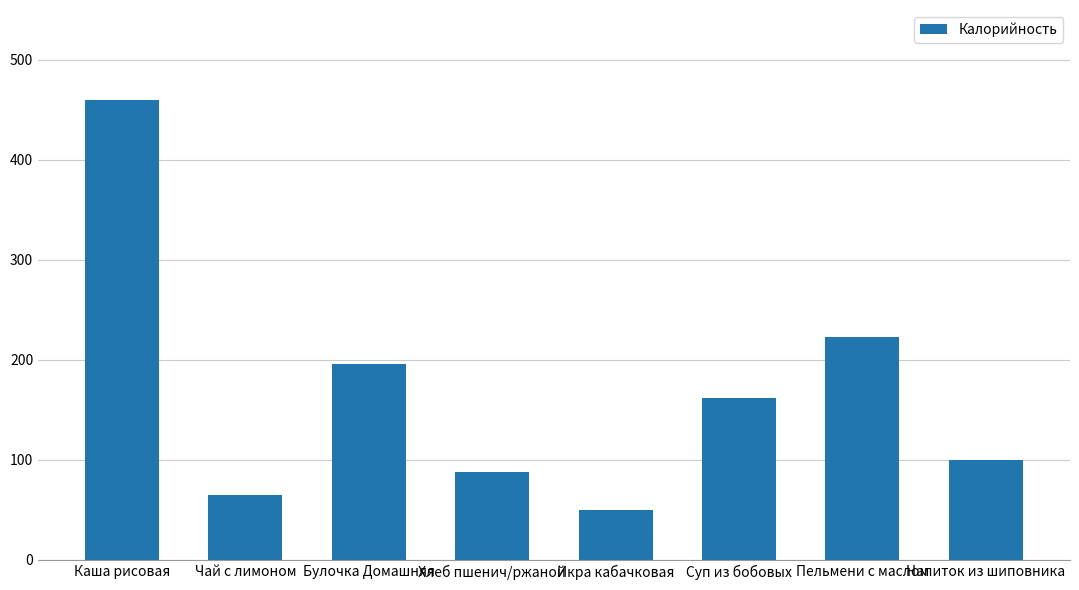

What is the value of the 3rd bar from the left?

196.0